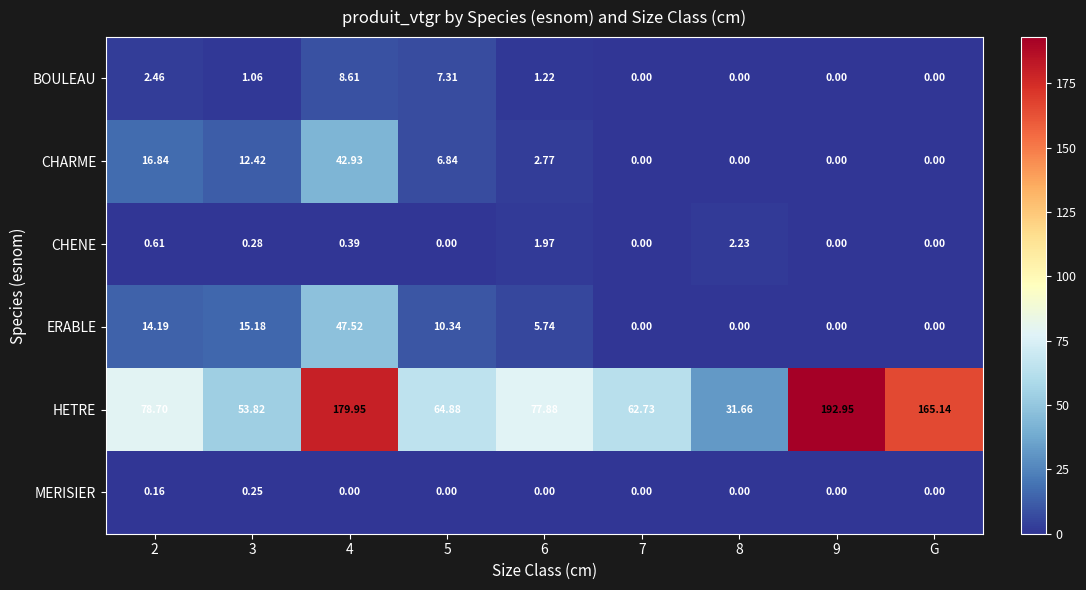

What is the total value across all series at 5?

89.4